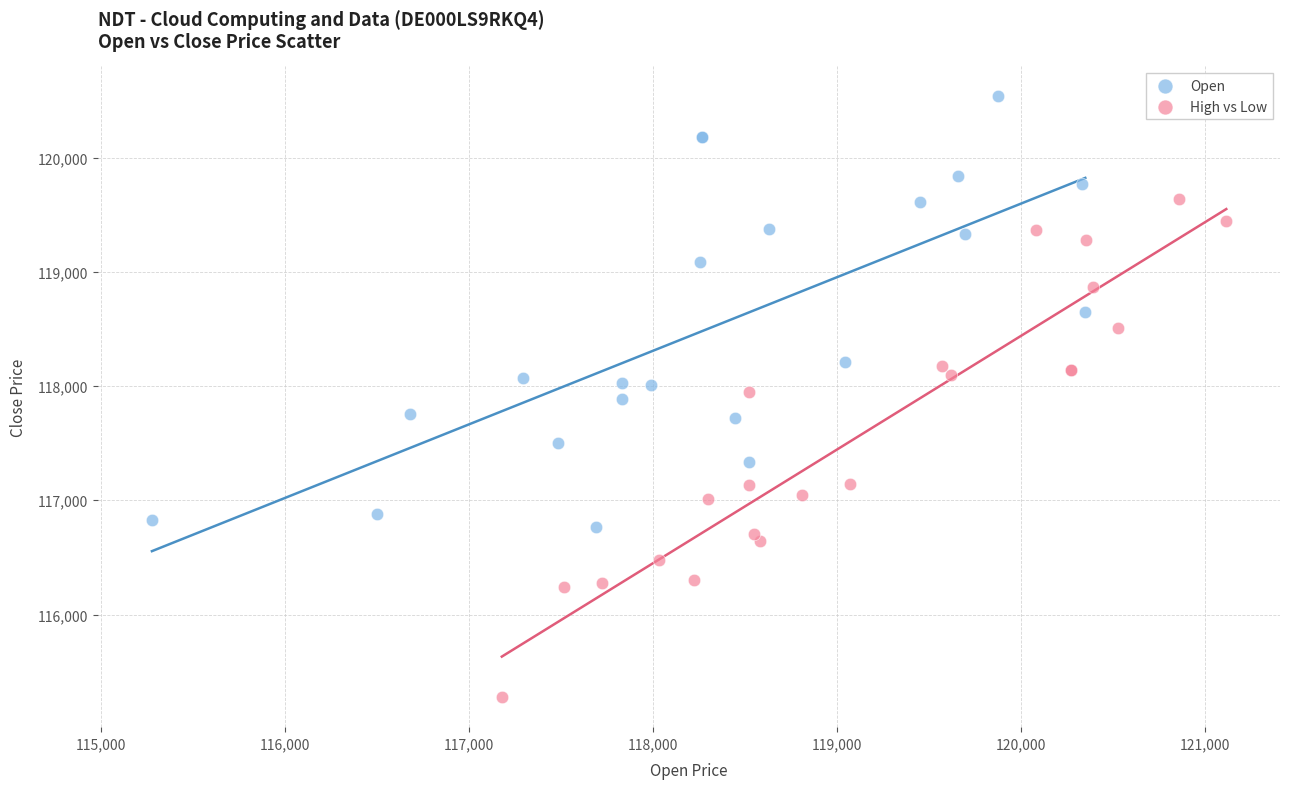

Which series has the widest spread of Y values?

High vs Low